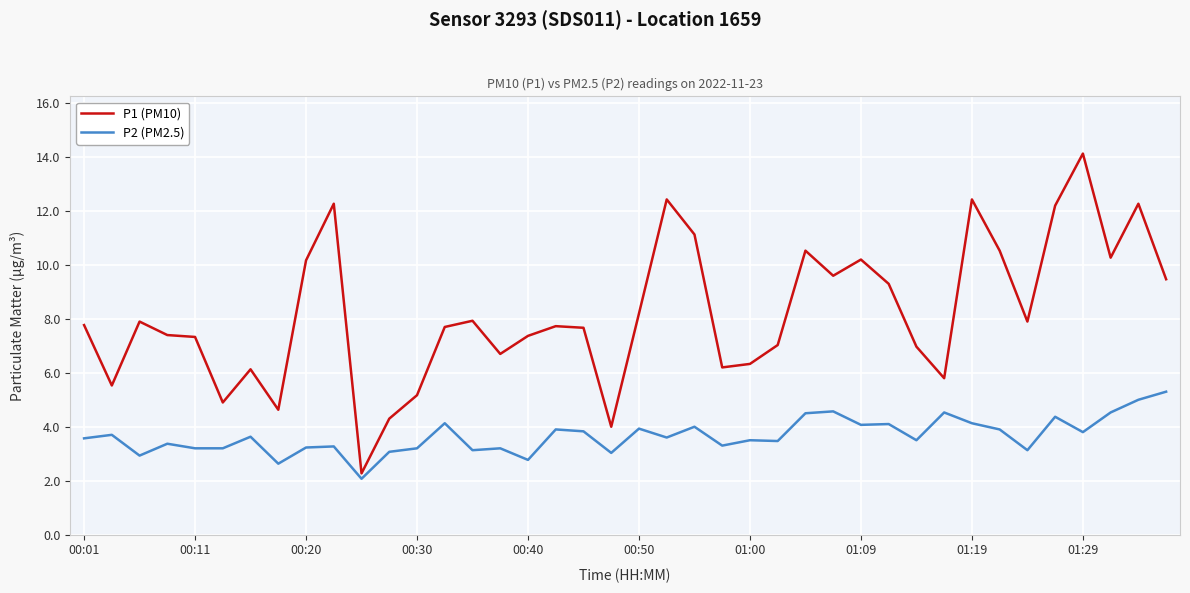

What is the minimum value for P2 (PM2.5)?

2.1